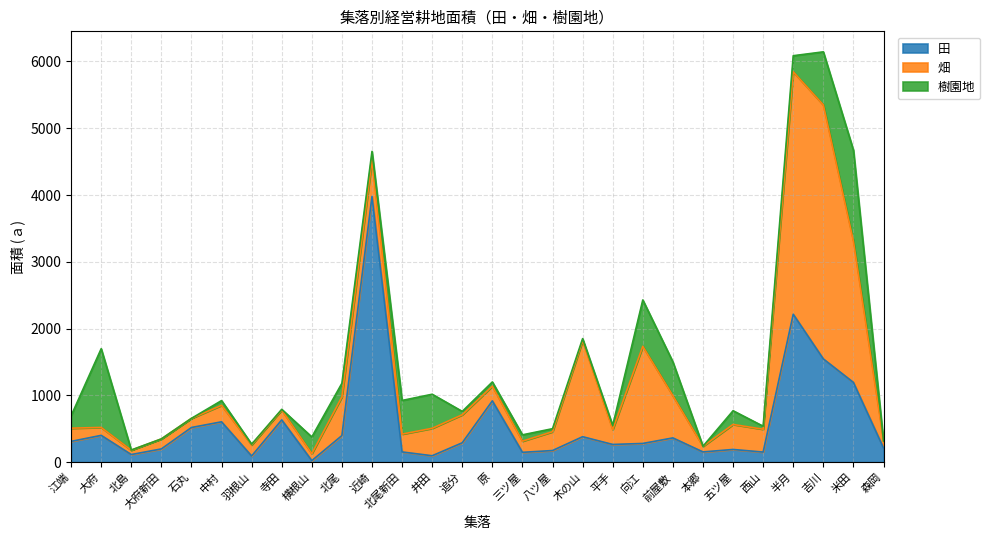

How many lines are shown in the chart?

3